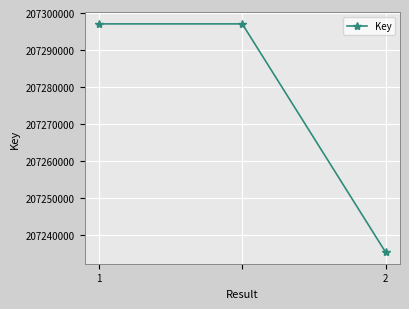

What is the minimum value shown in the chart?

207235413